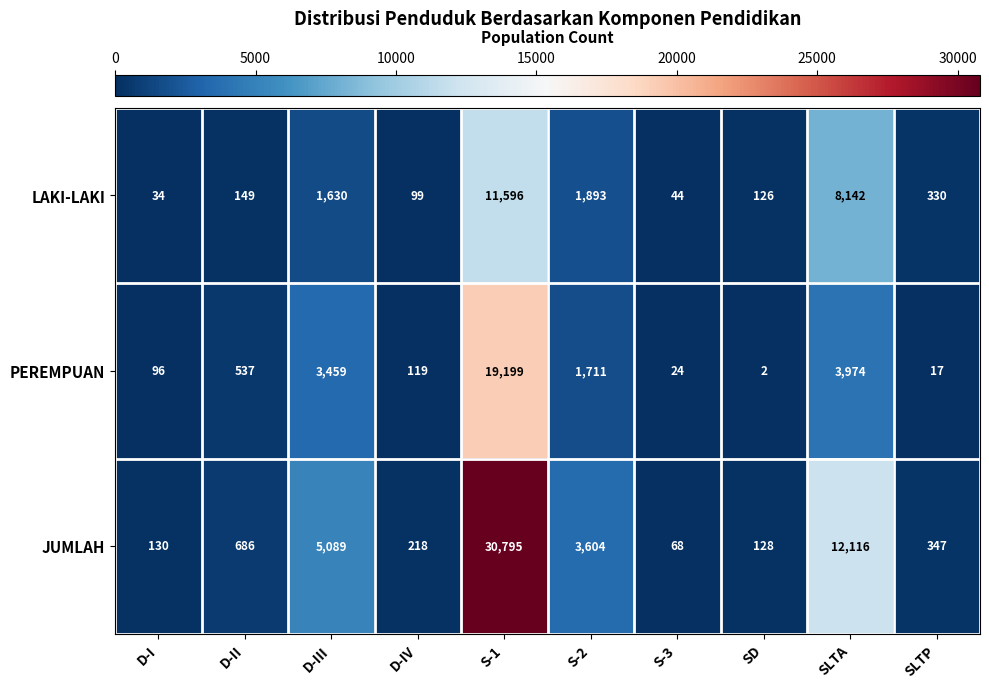

How many data points does each series have?

10